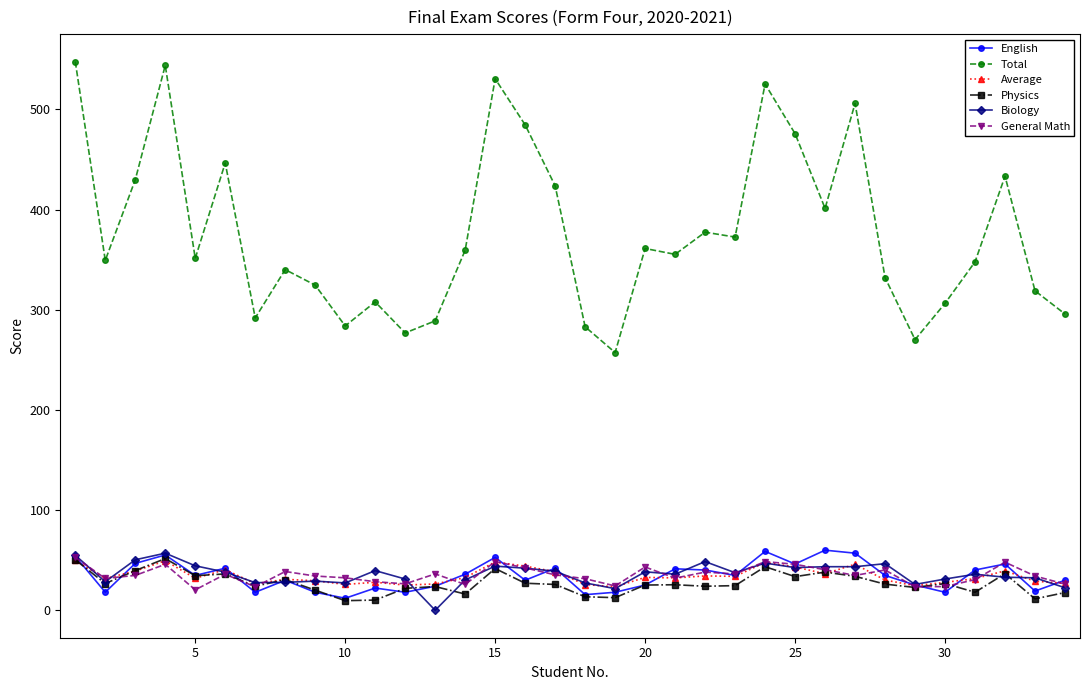

What is the greatest value displayed?

547.7